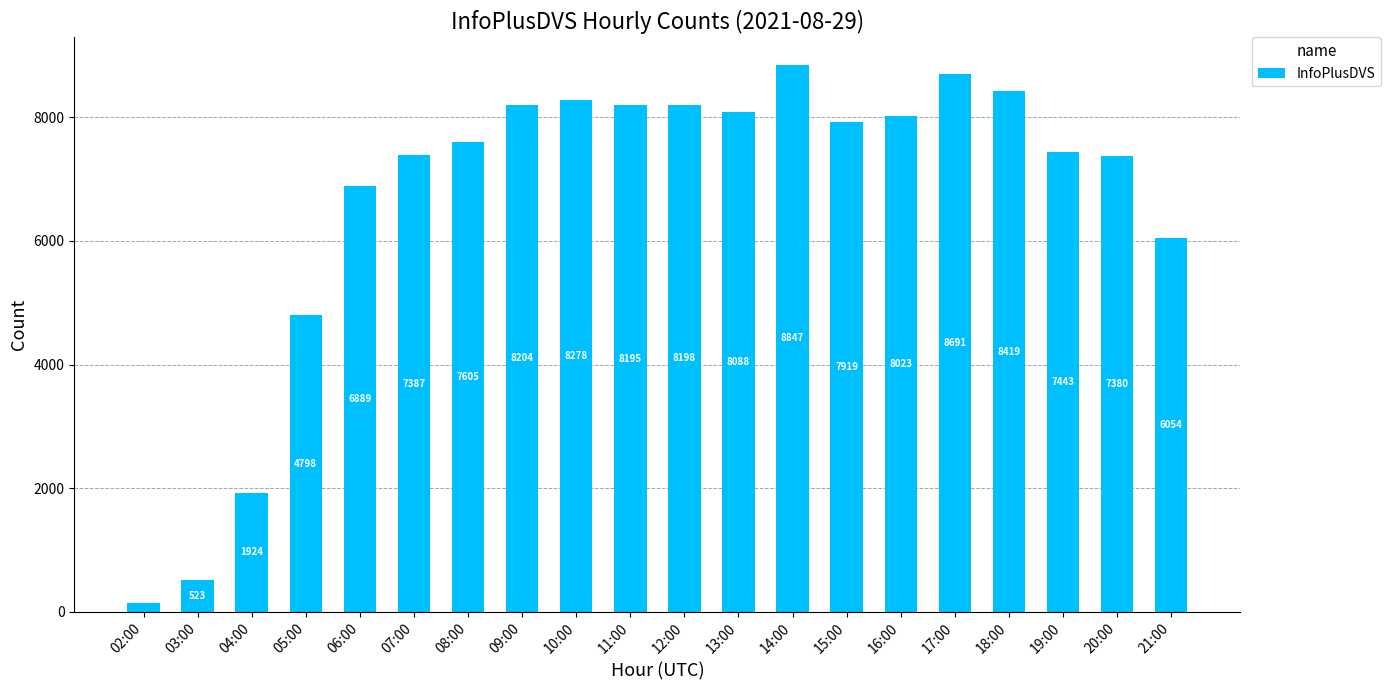

List the labels in order of value, largest first.

14:00, 17:00, 18:00, 10:00, 09:00, 12:00, 11:00, 13:00, 16:00, 15:00, 08:00, 19:00, 07:00, 20:00, 06:00, 21:00, 05:00, 04:00, 03:00, 02:00